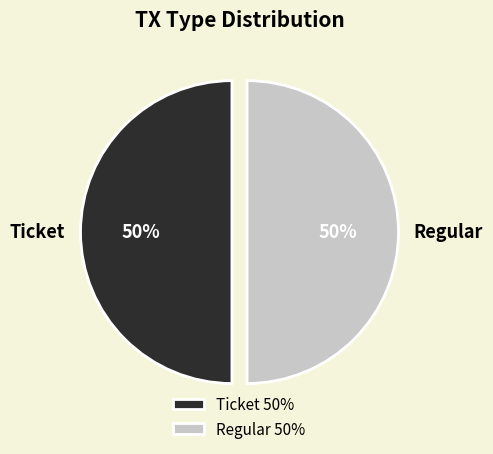

To the nearest percent, what is the difference between the largest and smallest slice percentages?

0%